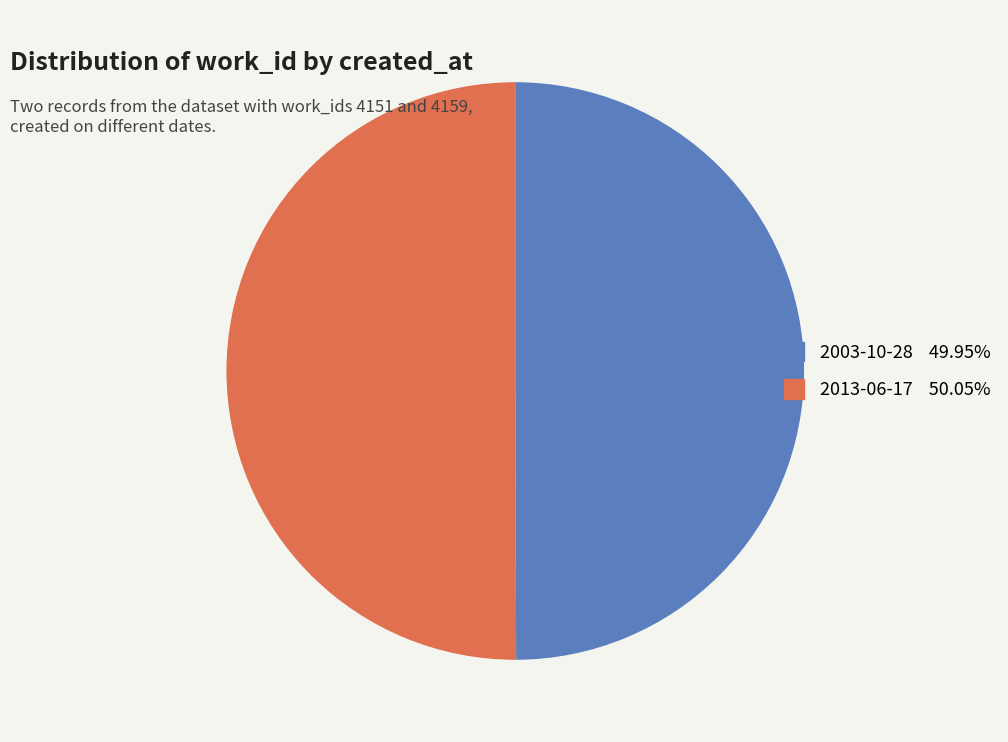

Is the sum of 2013-06-17 and 2003-10-28 greater than half?

Yes